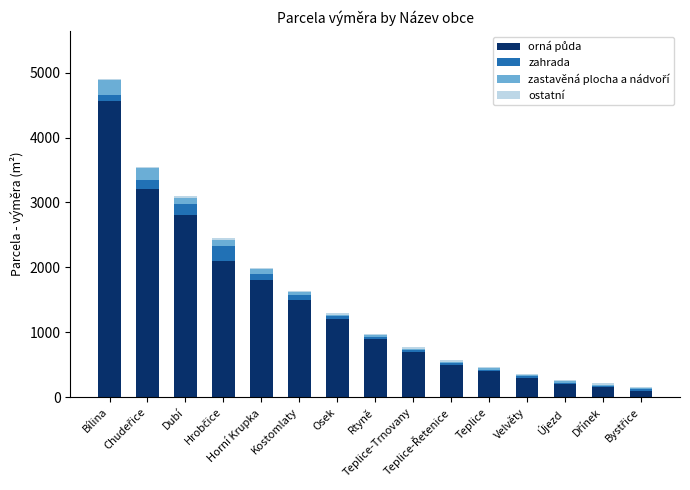

What is the total value across all series at Rtyně?

974